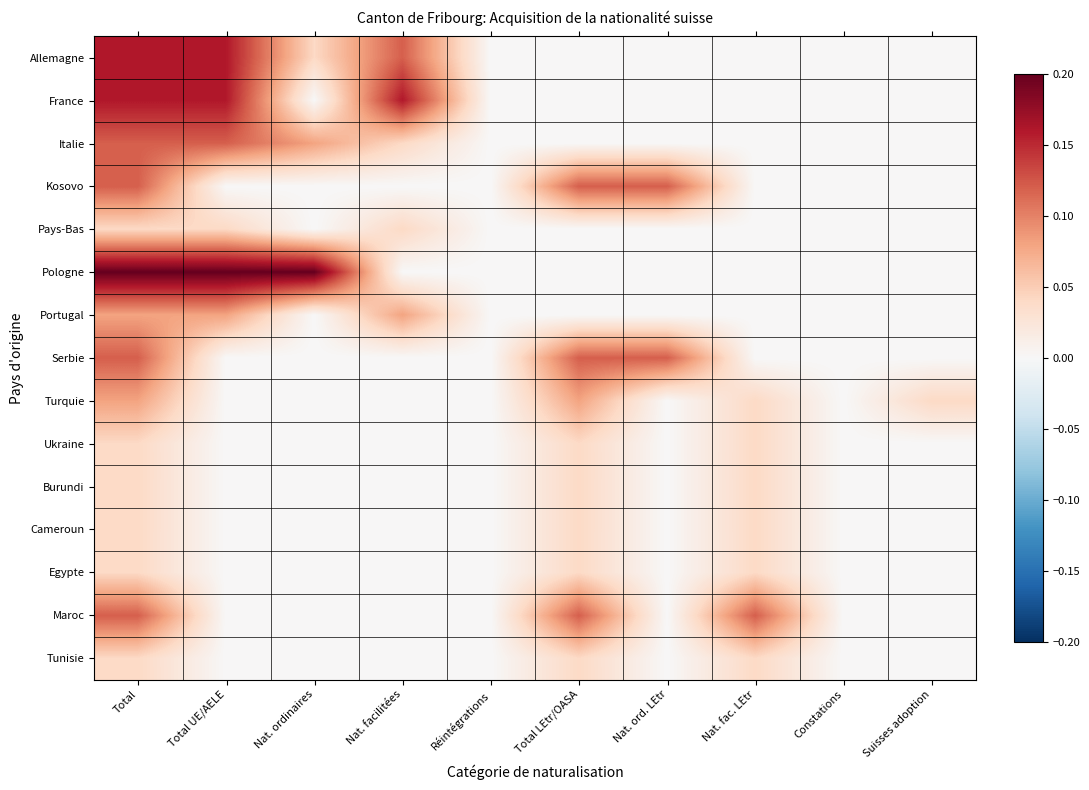

Rank the series by their maximum value, from highest to lowest.

Pologne, Allemagne, France, Italie, Kosovo, Serbie, Maroc, Portugal, Turquie, Pays-Bas, Ukraine, Burundi, Cameroun, Egypte, Tunisie